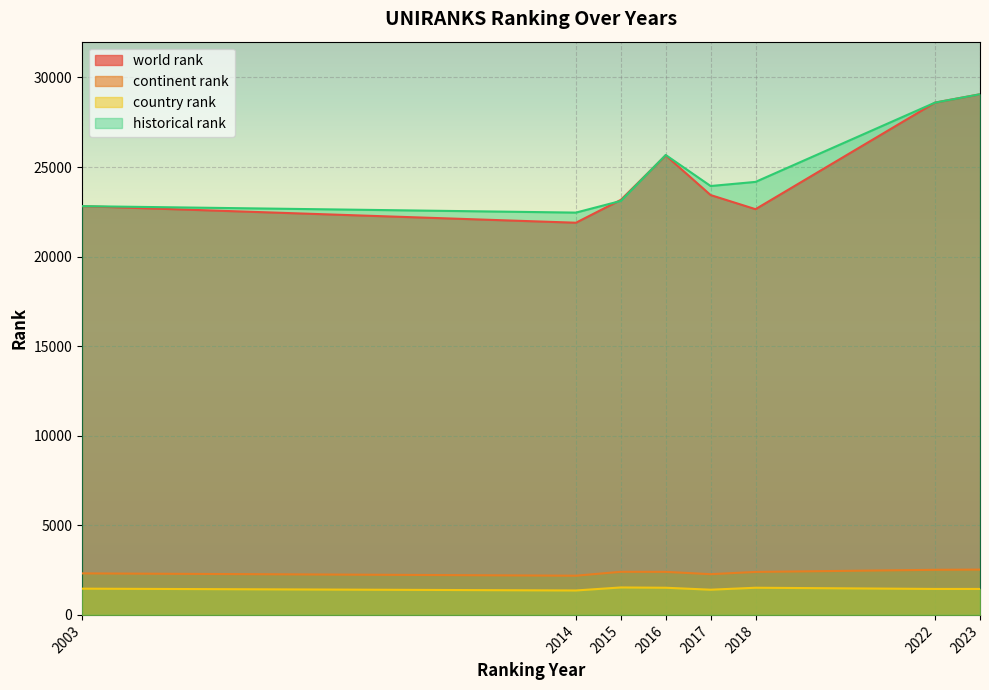

Read the historical rank value at 2016.

25674